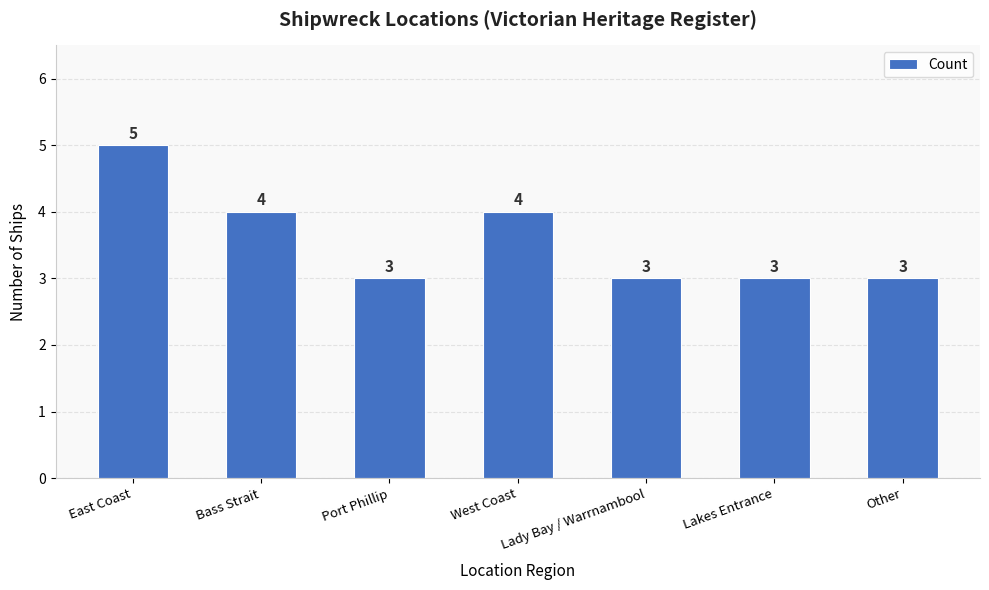

Which category has the highest value across all series?

East Coast